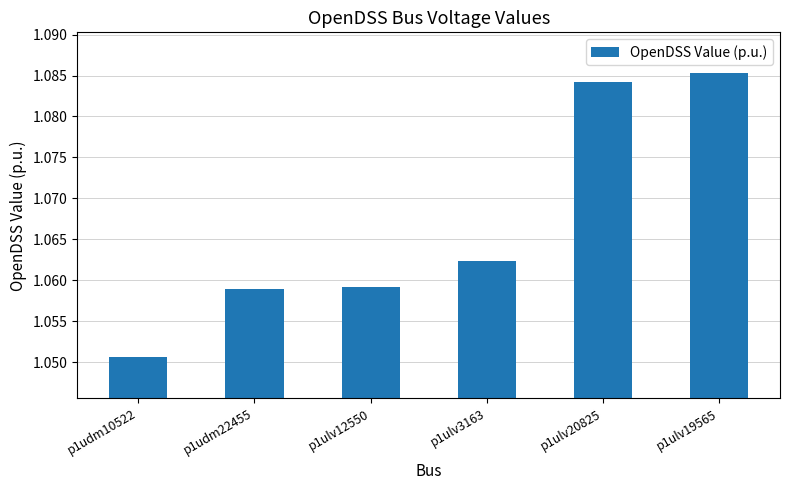

What is the label of the 6th bar from the right?

p1udm10522